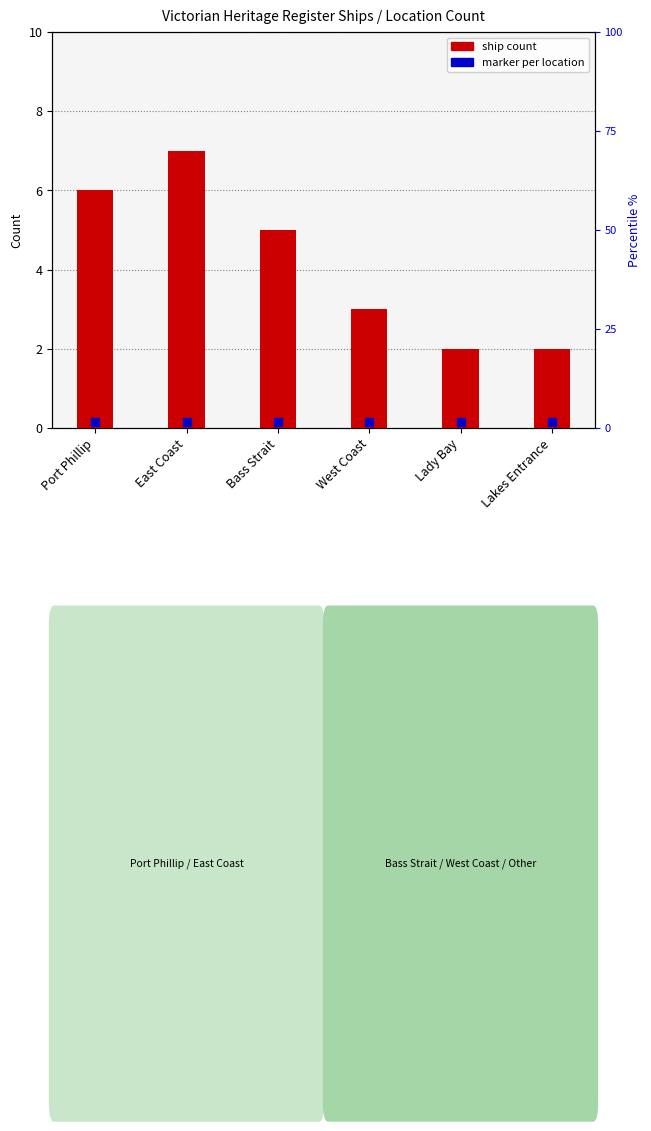

Reading left to right, extract all data points from this chart.

Port Phillip=6	East Coast=7	Bass Strait=5	West Coast=3	Lady Bay=2	Lakes Entrance=2